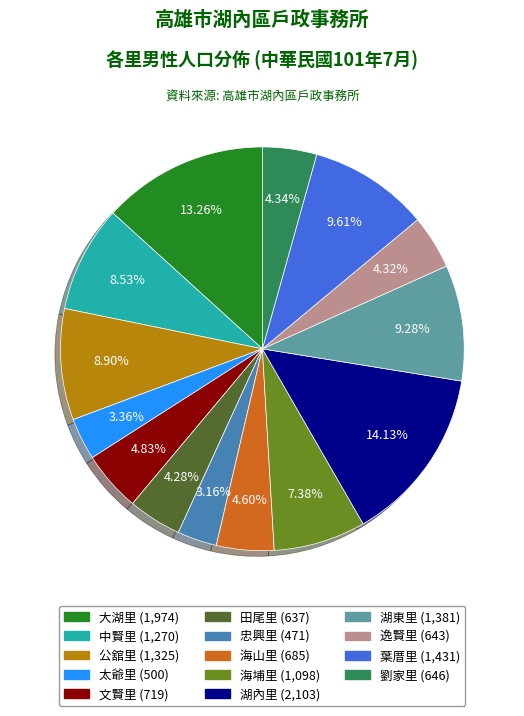

Is 大湖里 the majority of the pie?

No